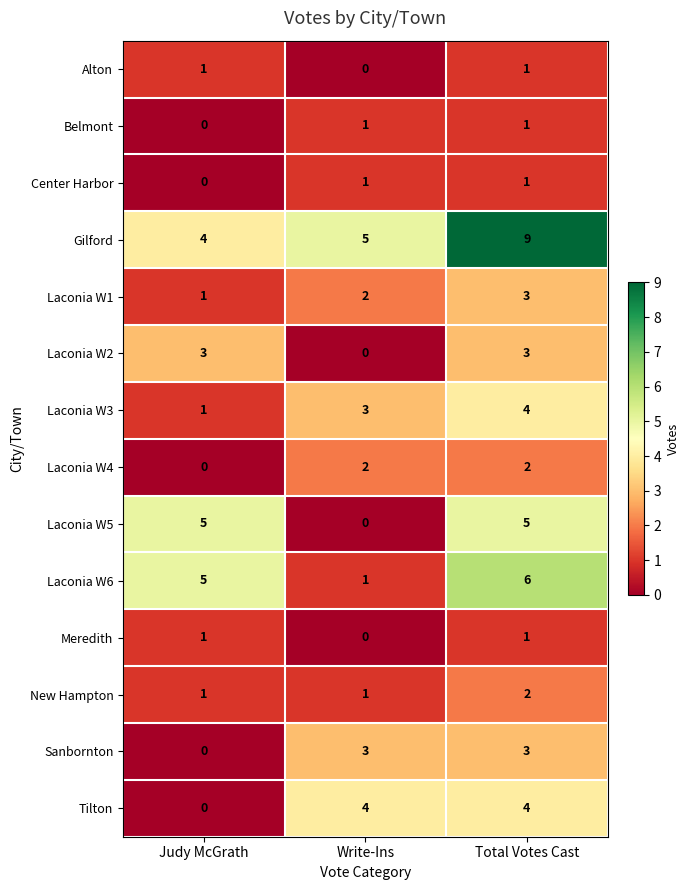

True or false: Laconia W6 has a value of 6 at Total Votes Cast.

True